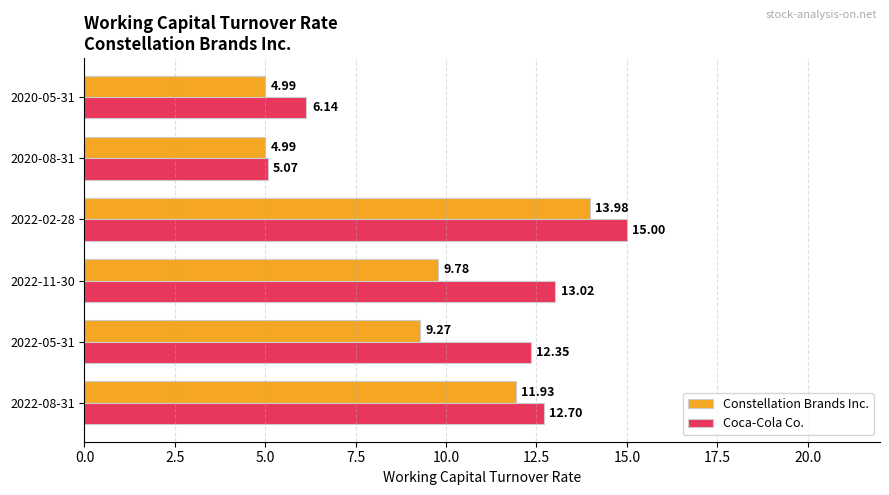

How many series are shown in this chart?

2